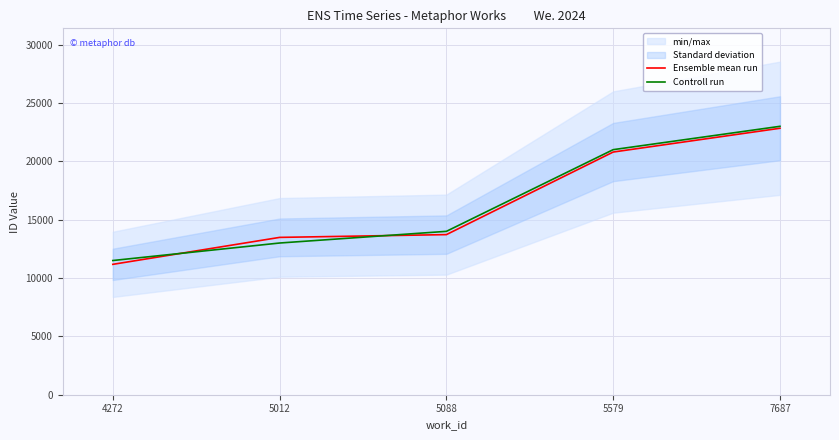

Between 5012 and 5579, which series saw the biggest shift?

Controll run